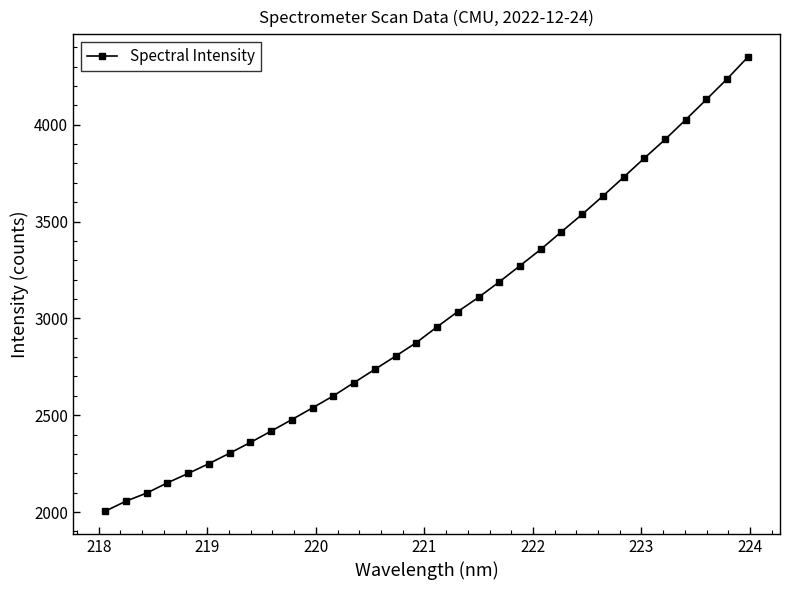

What is the average value?

3009.4